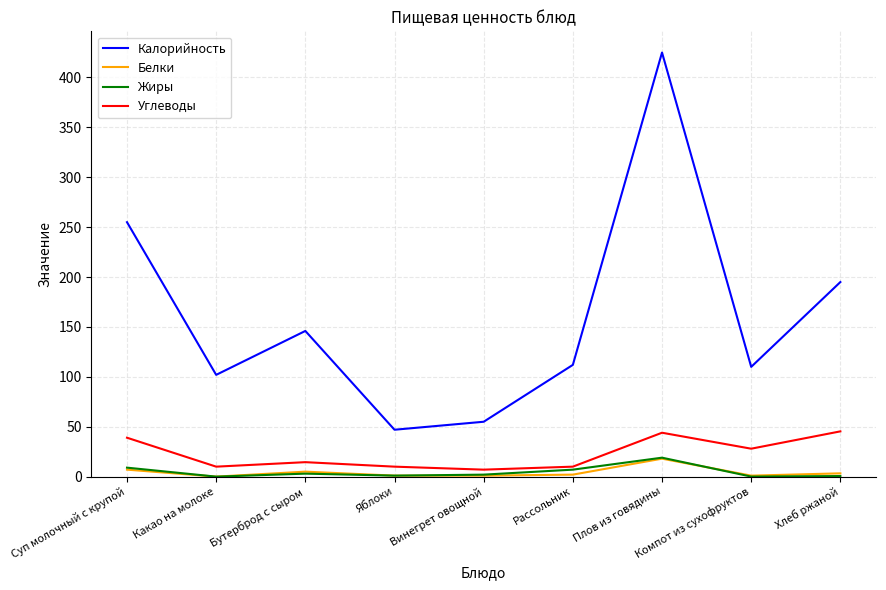

True or false: Калорийность and Углеводы intersect in this chart.

False